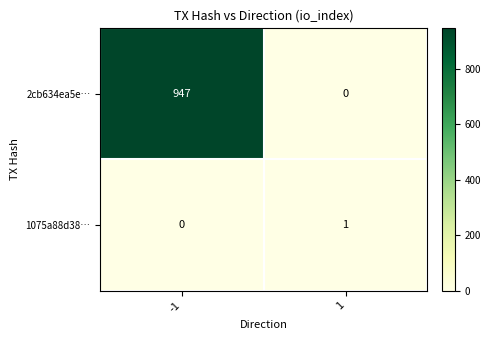

At how many categories does at least one series exceed 791?

1